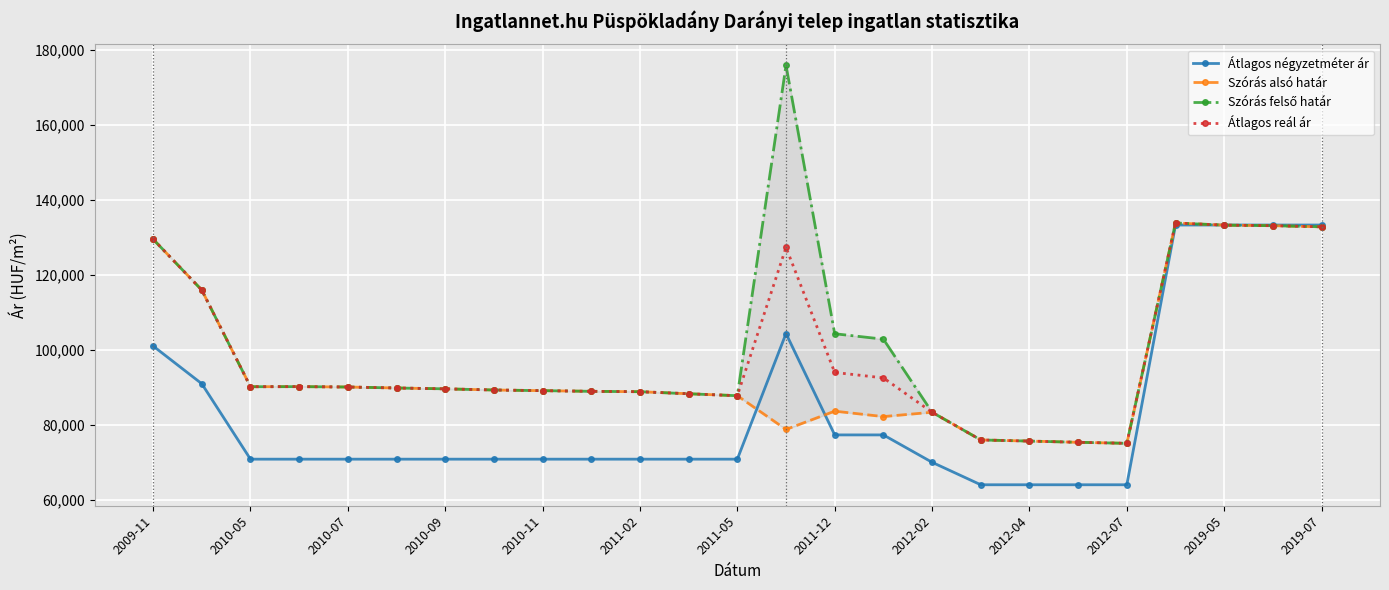

Reading right to left, what are all the values shown in this chart?

Átlagos négyzetméter ár: 133333	133333	133333	133333	64000	64000	64000	64000	70000	77307	77307	104364	70833	70833	70833	70833	70833	70833	70833	70833	70833	70833	70833	90972	101042
Szórás alsó határ: 132853	133152	133303	133878	75060	75339	75661	75966	83356	82196	83645	78763	87773	88292	88842	88943	89120	89298	89604	89835	90094	90197	90171	115976	129560
Szórás felső határ: 132853	133152	133303	133878	75060	75339	75661	75966	83356	102864	104313	175959	87773	88292	88842	88943	89120	89298	89604	89835	90094	90197	90171	115976	129560
Átlagos reál ár: 132853	133152	133303	133878	75060	75339	75661	75966	83356	92530	93979	127361	87773	88292	88842	88943	89120	89298	89604	89835	90094	90197	90171	115976	129560